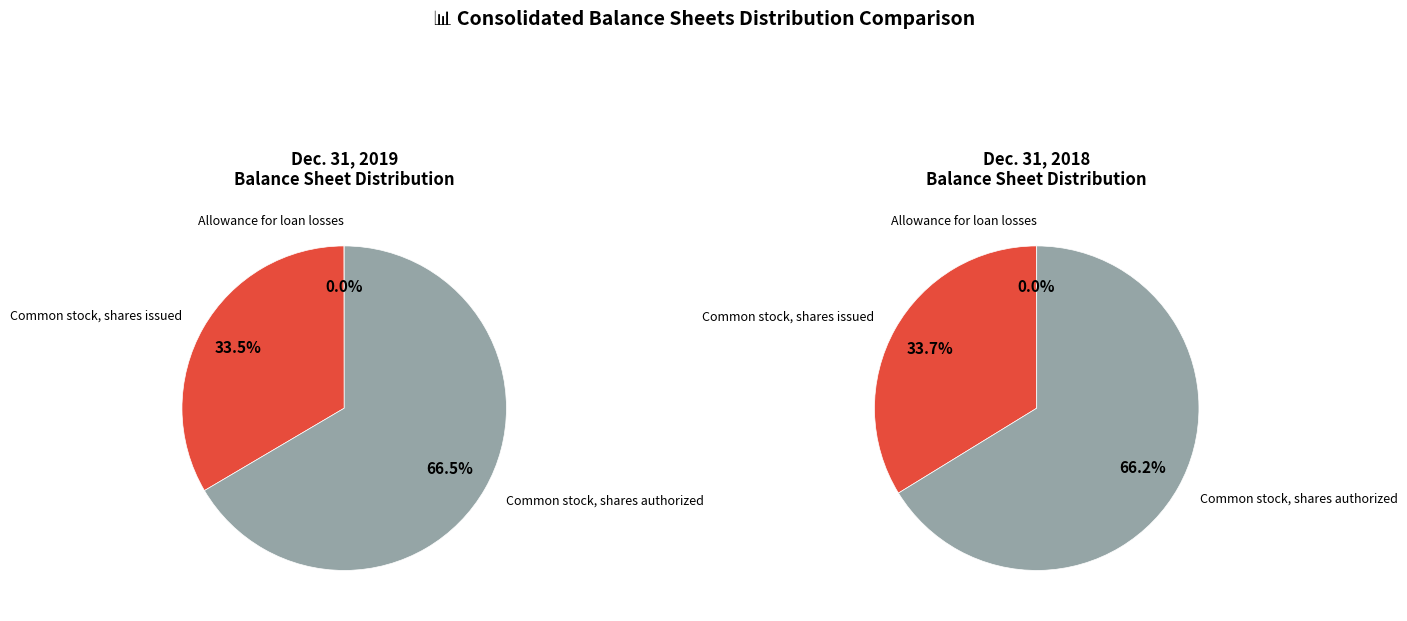

To the nearest percent, what portion does Common stock, shares authorized represent?

67%